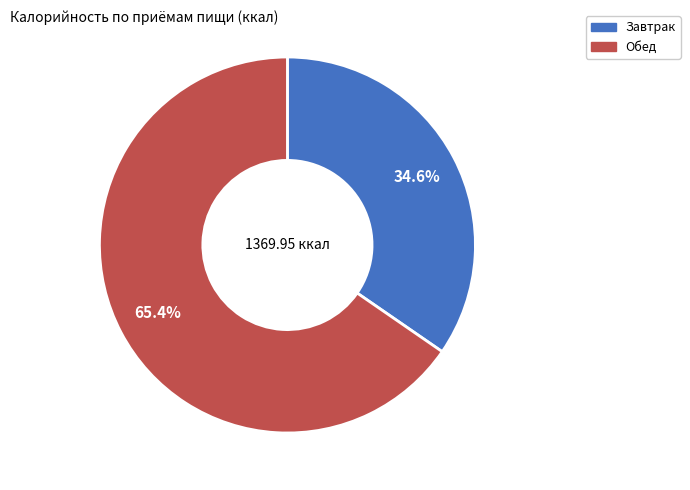

To the nearest percent, what is the difference between the largest and smallest slice percentages?

31%